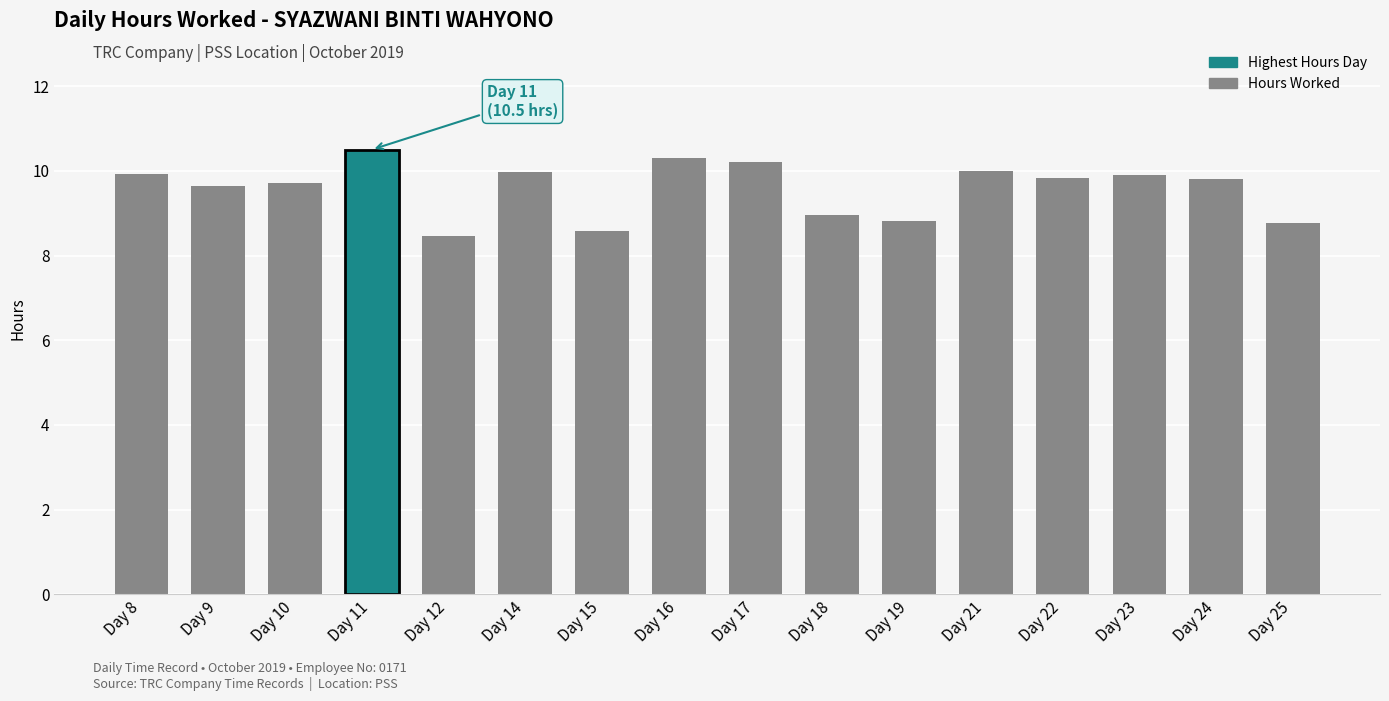

What is the change in value from Day 10 to Day 25?

-0.9